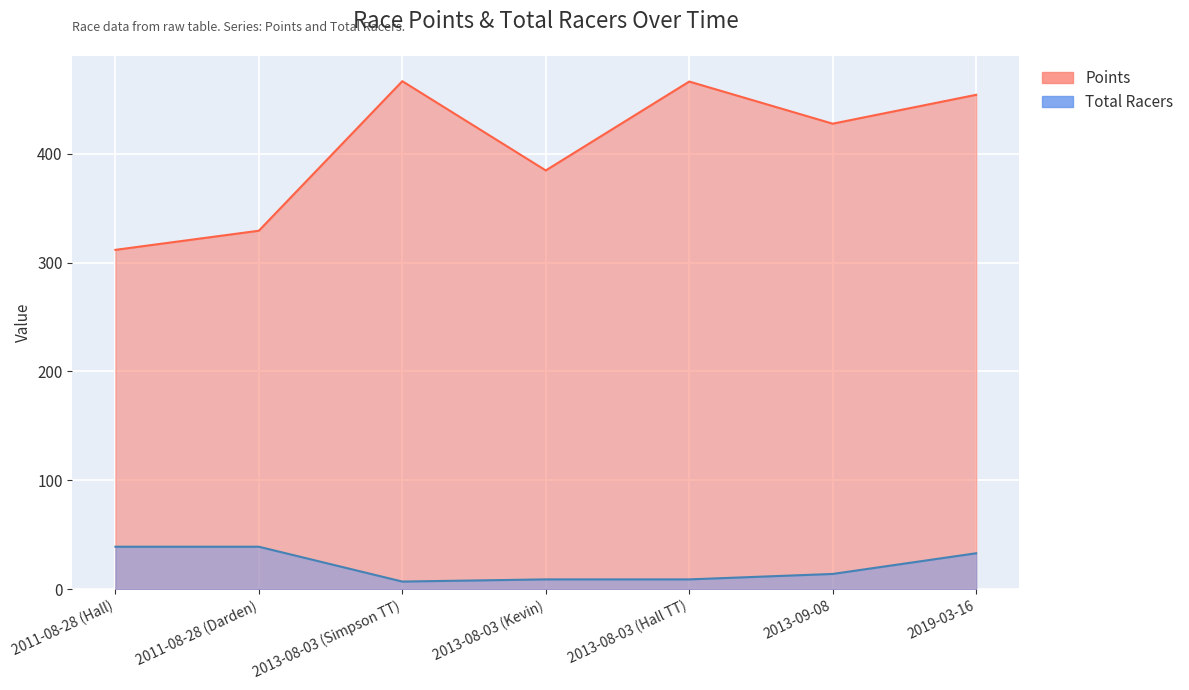

What is the total value across all series at 2013-08-03 (Hall TT)?

475.3